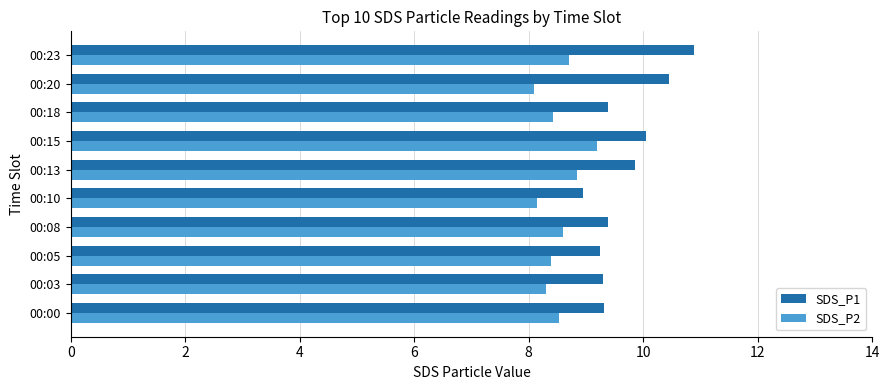

Rank the series at 00:20 from lowest to highest value.

SDS_P2, SDS_P1